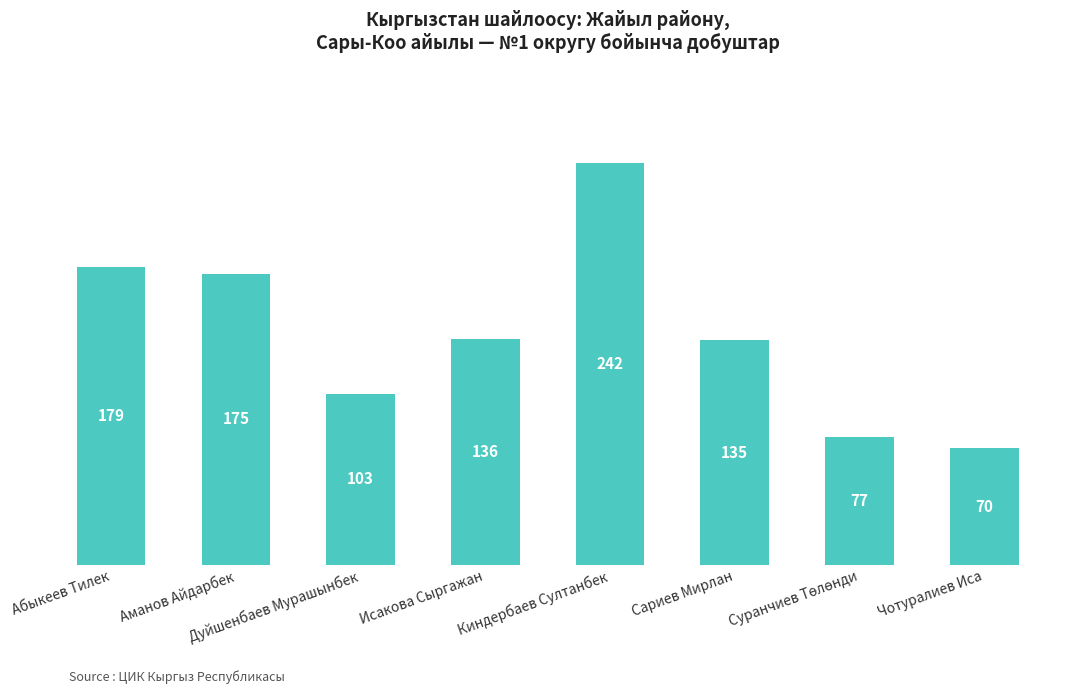

What is the approximate value at Киндербаев Султанбек, to the nearest 5?

240